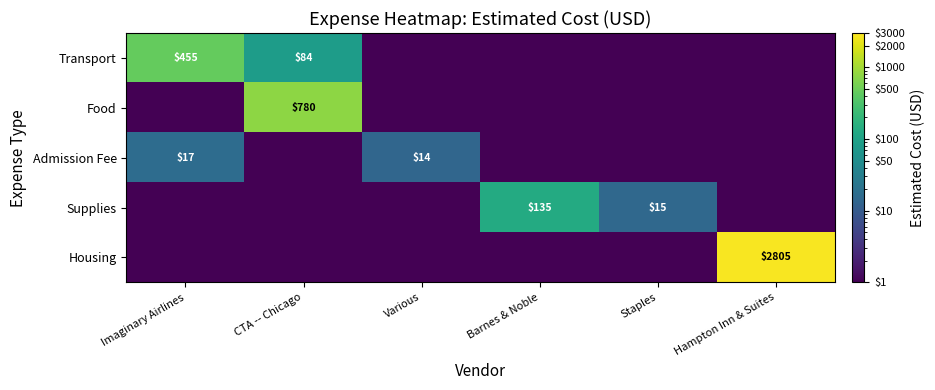

True or false: Food has a value of 780.0 at CTA -- Chicago.

True